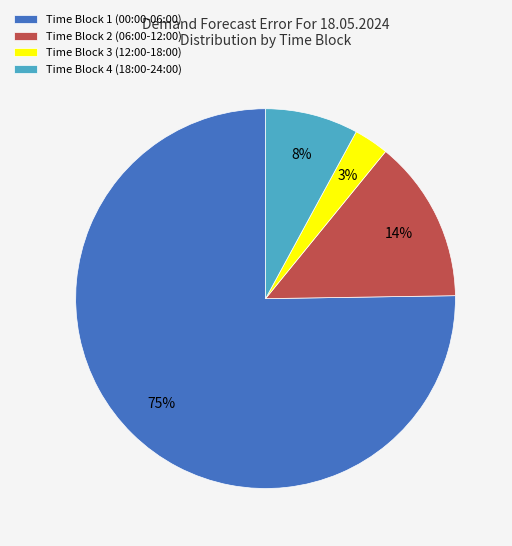

Which category has the smallest portion of the pie?

Time Block 3 (12:00-18:00)